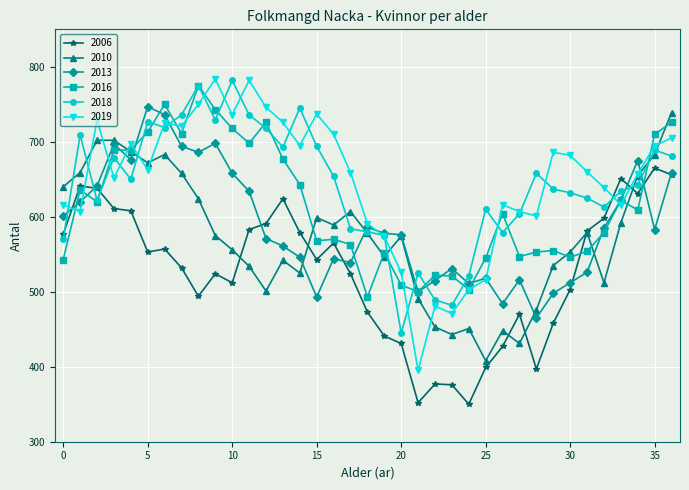

True or false: 2006 has more than 1 points higher than both neighbors.

True